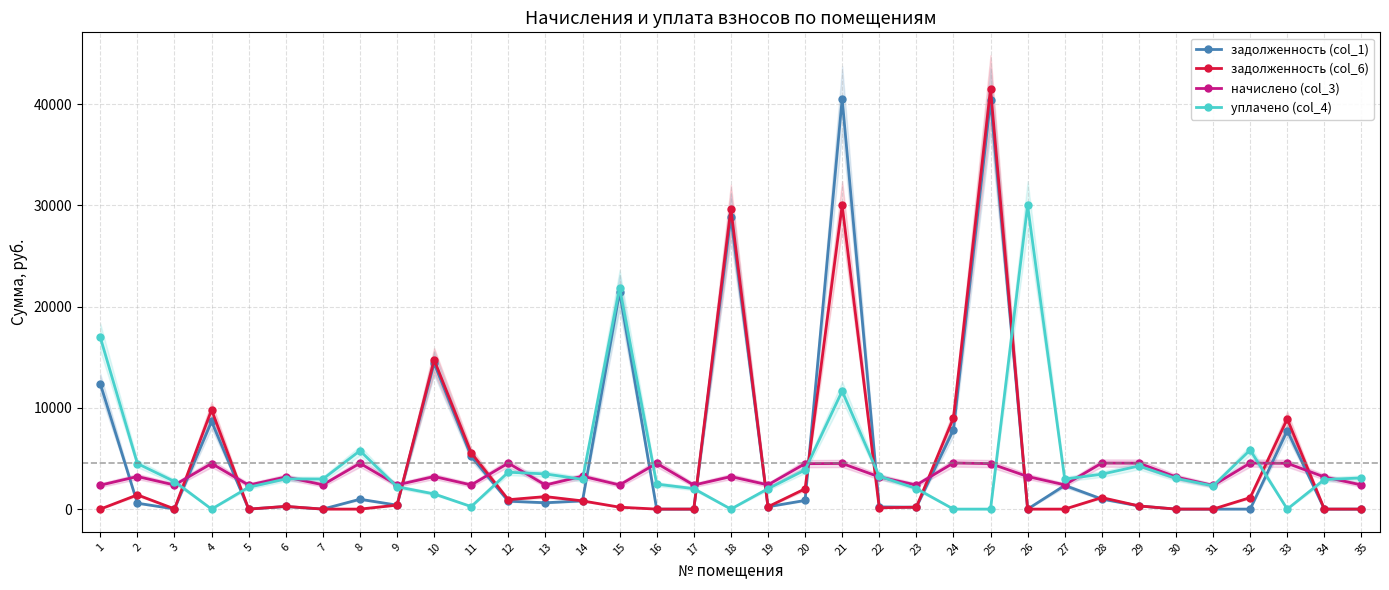

What is the value of the начислено (col_3) point at the 19th from the left?

2395.3